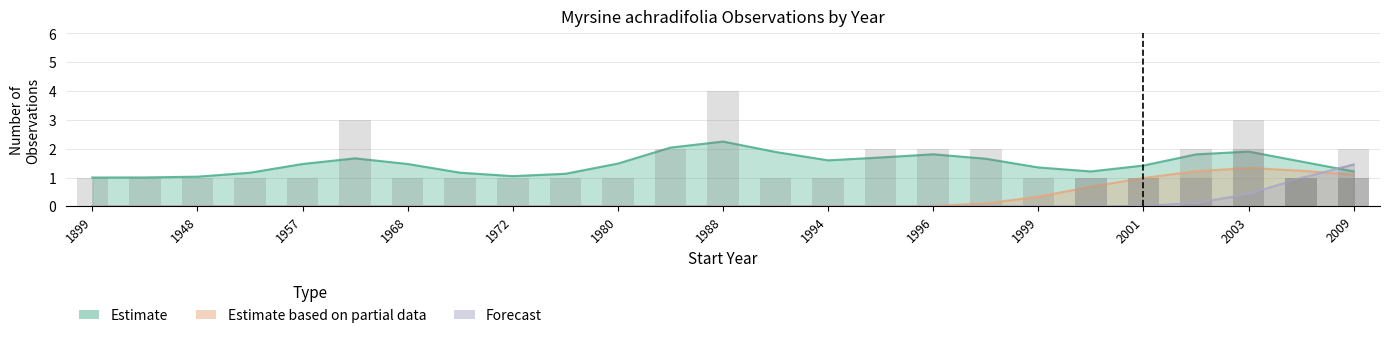

Which series has the largest total across all categories?

Estimate